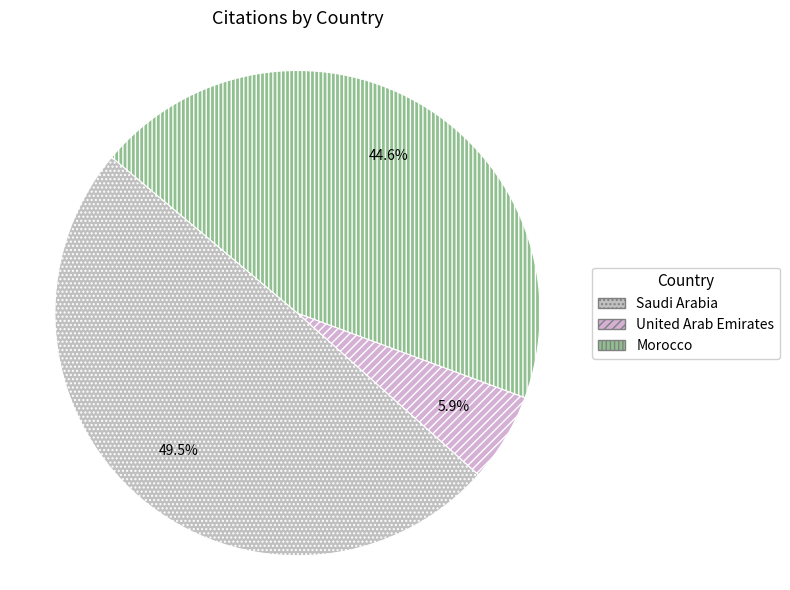

Approximately how many times larger is the value at United Arab Emirates compared to Morocco?

0.1